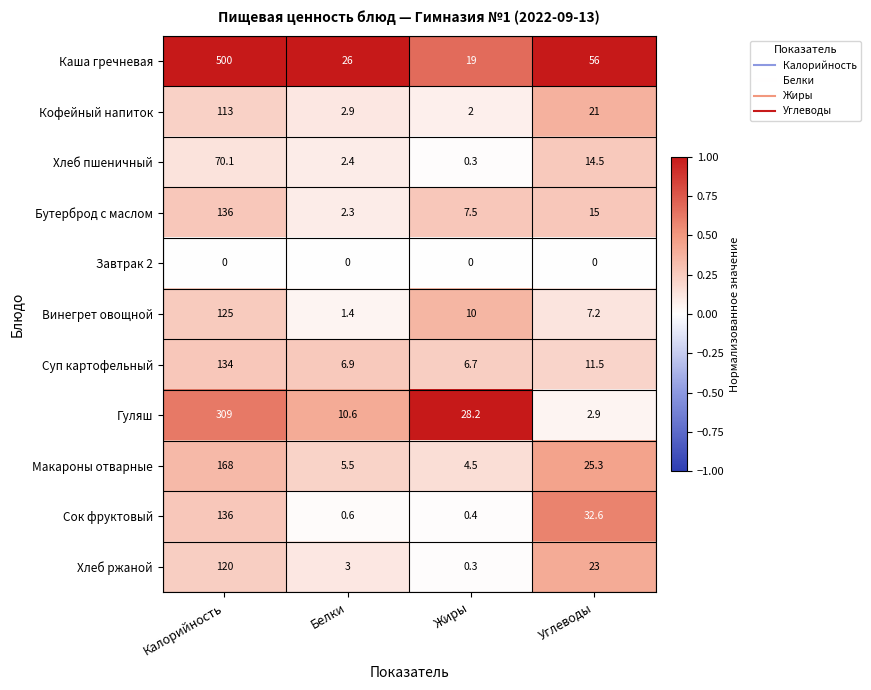

Is it true that Кофейный напиток equals 10.1 at Углеводы?

False